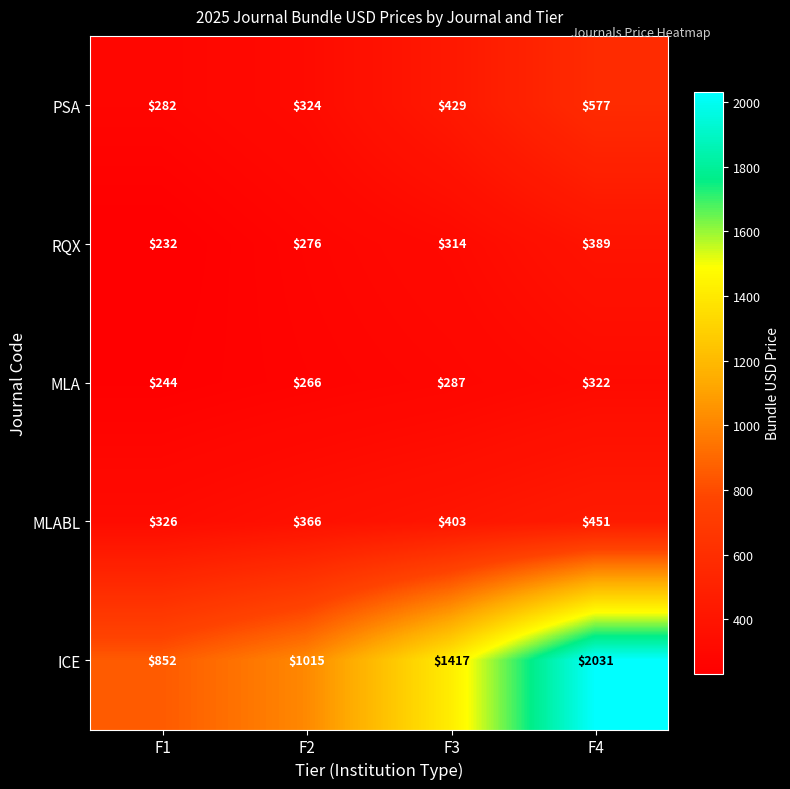

True or false: MLABL has a value of 326 at F1.

True